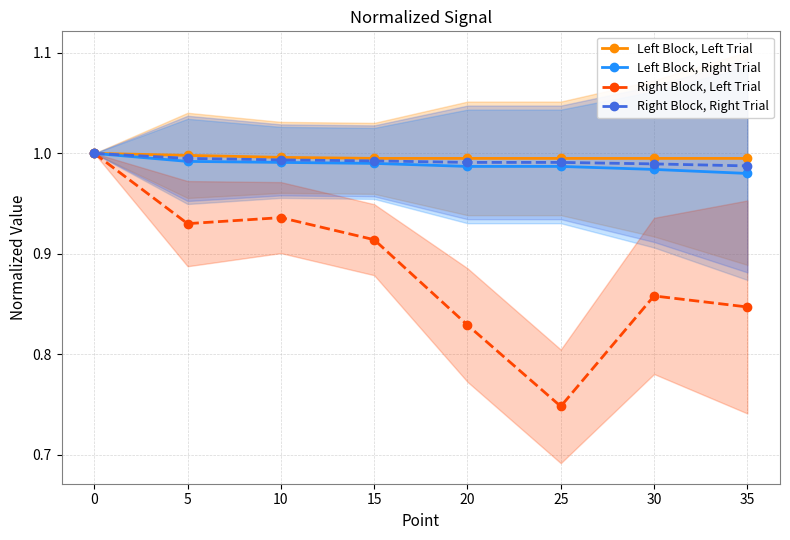

What is the maximum value shown in the chart?

1.0